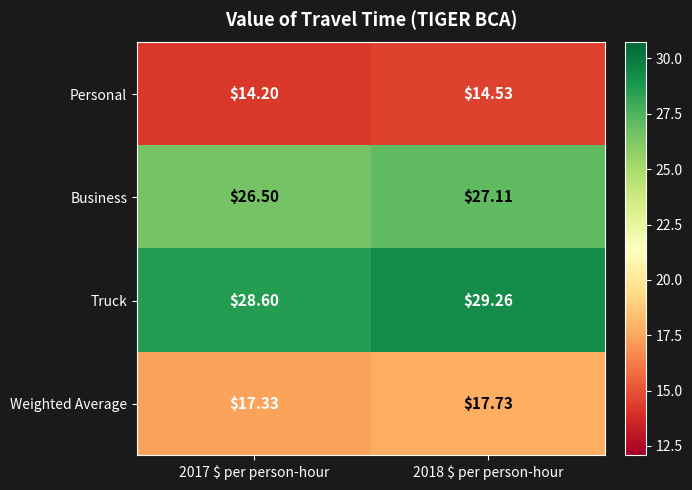

List the series in order of their peak value, highest first.

Truck, Business, Weighted Average, Personal